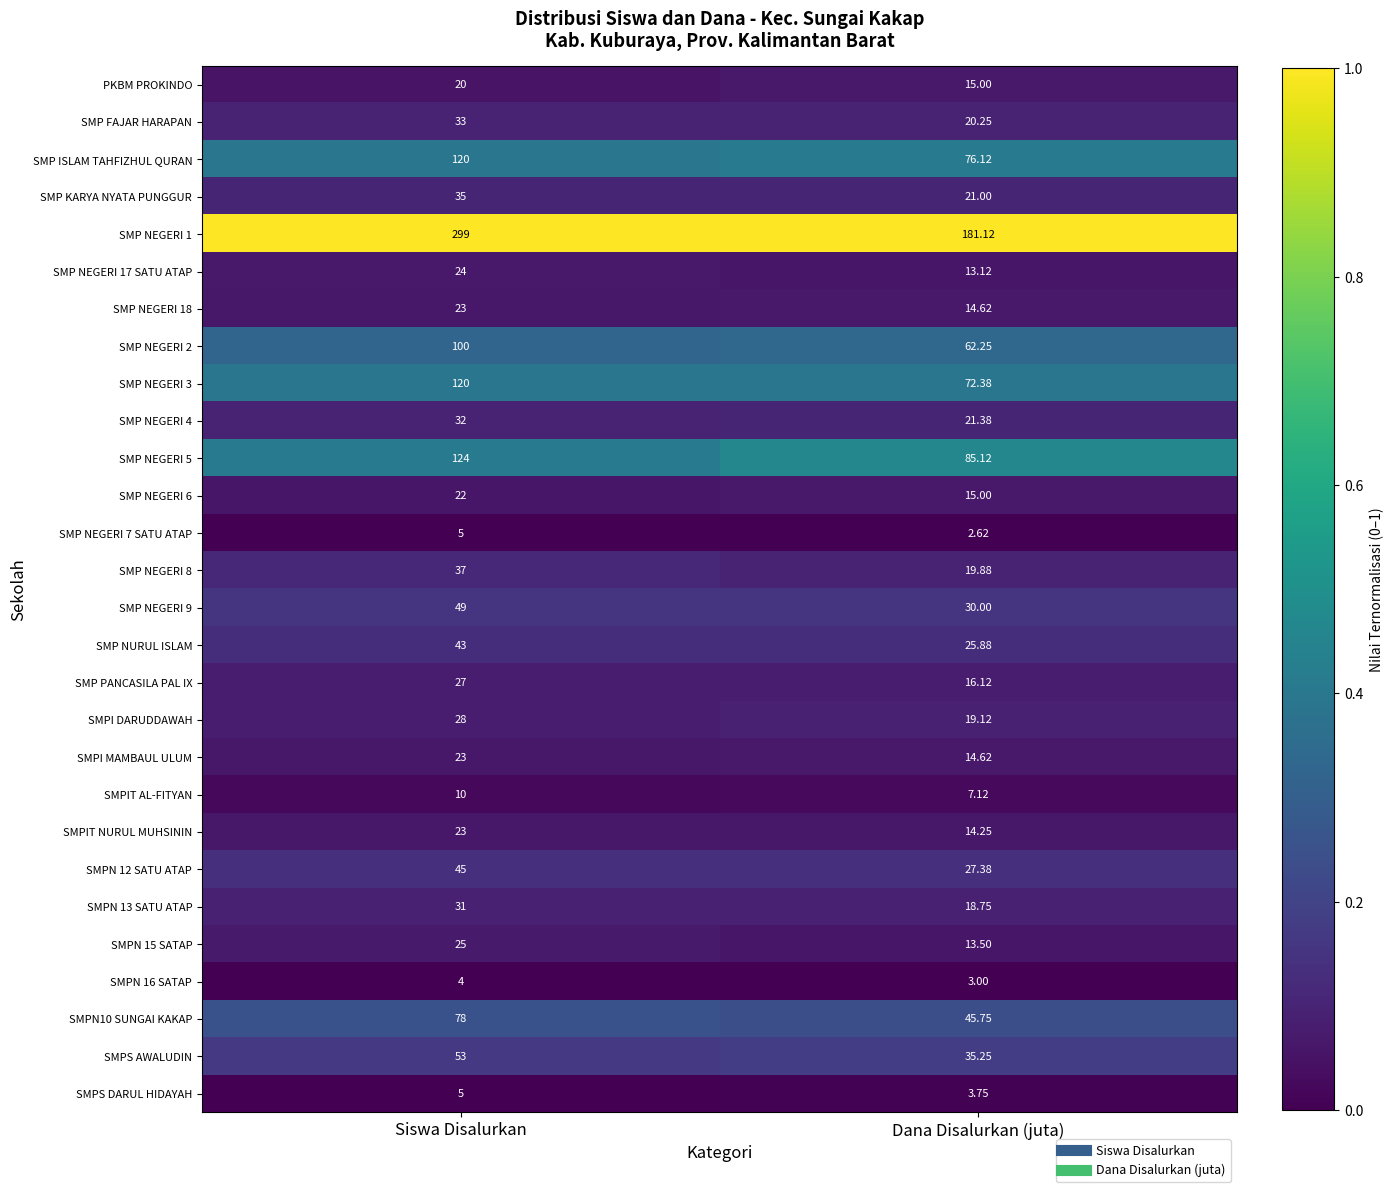

Which category has the lowest value across all series?

Dana Disalurkan (juta)